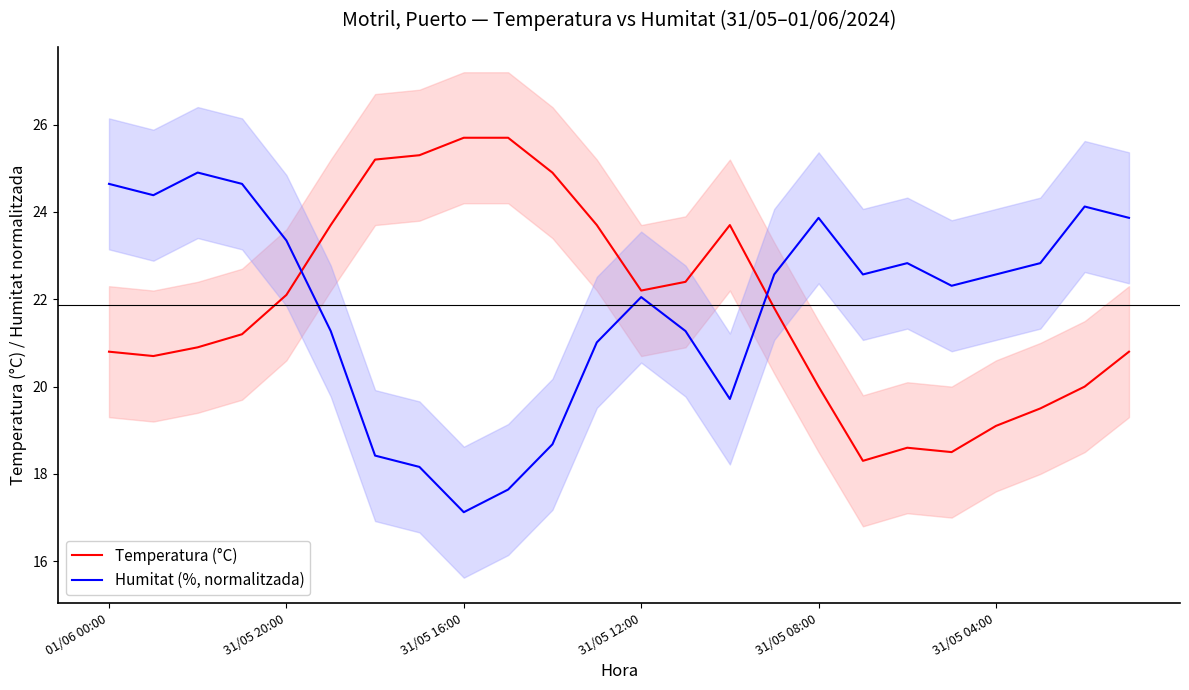

How many lines are shown in the chart?

2